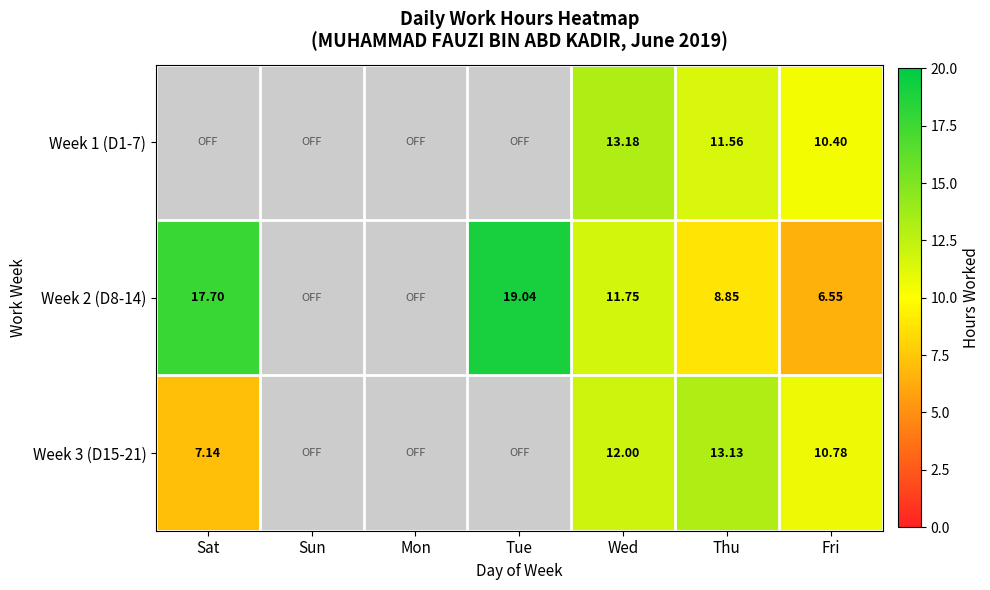

What is the minimum value for Week 2 (D8-14)?

6.5